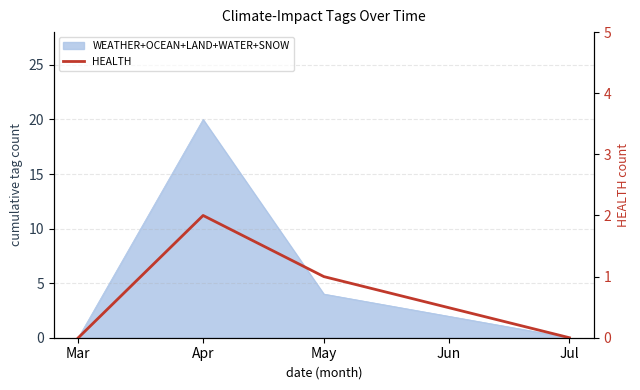

The chart shows a value of 1 at May. True or false?

True